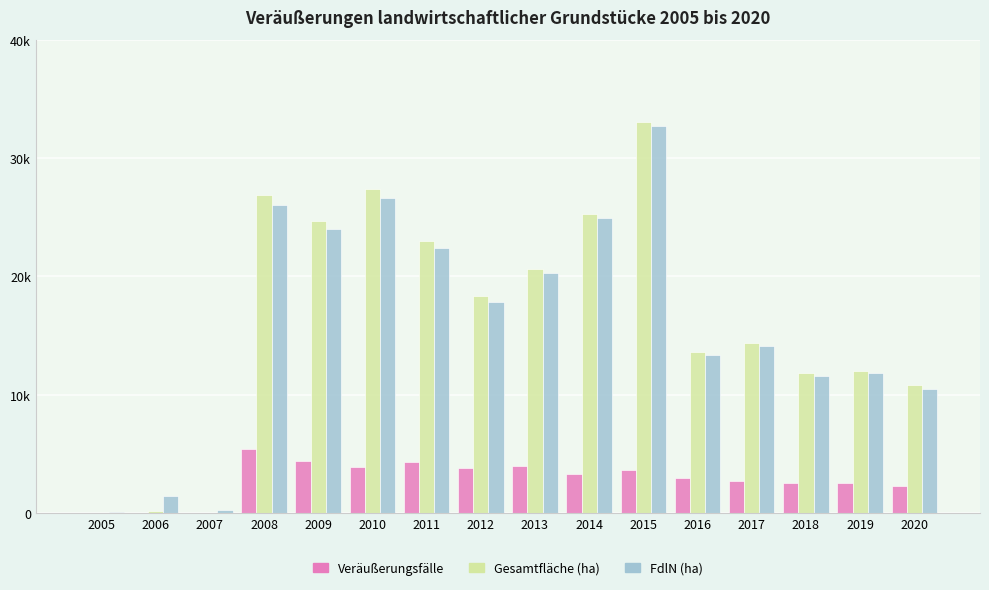

What is the difference between the Gesamtfläche (ha) values at 2015 and 2011?

10097